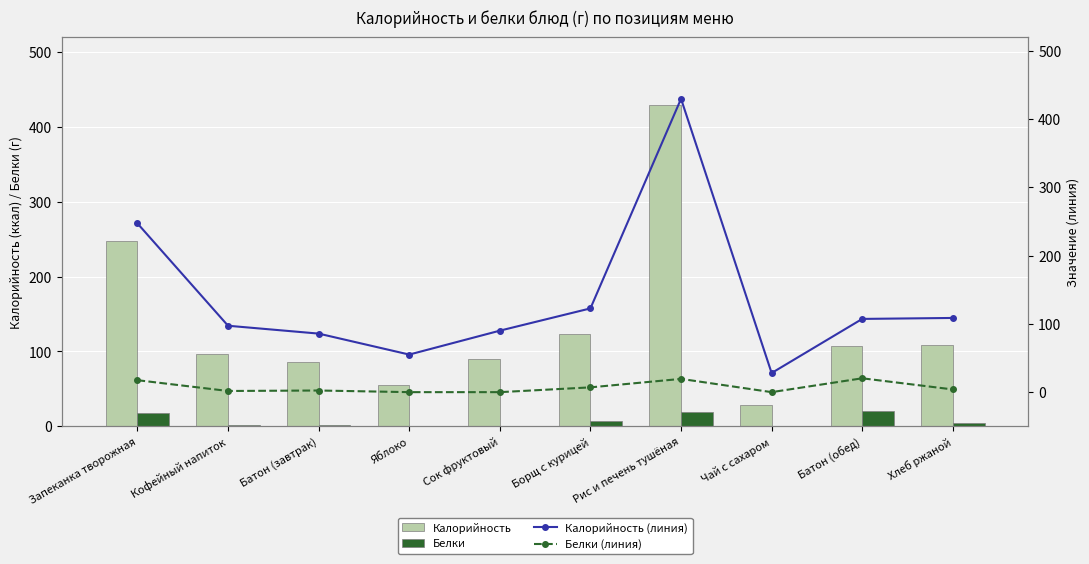

At which label is Калорийность (линия) closest to 228?

Запеканка творожная